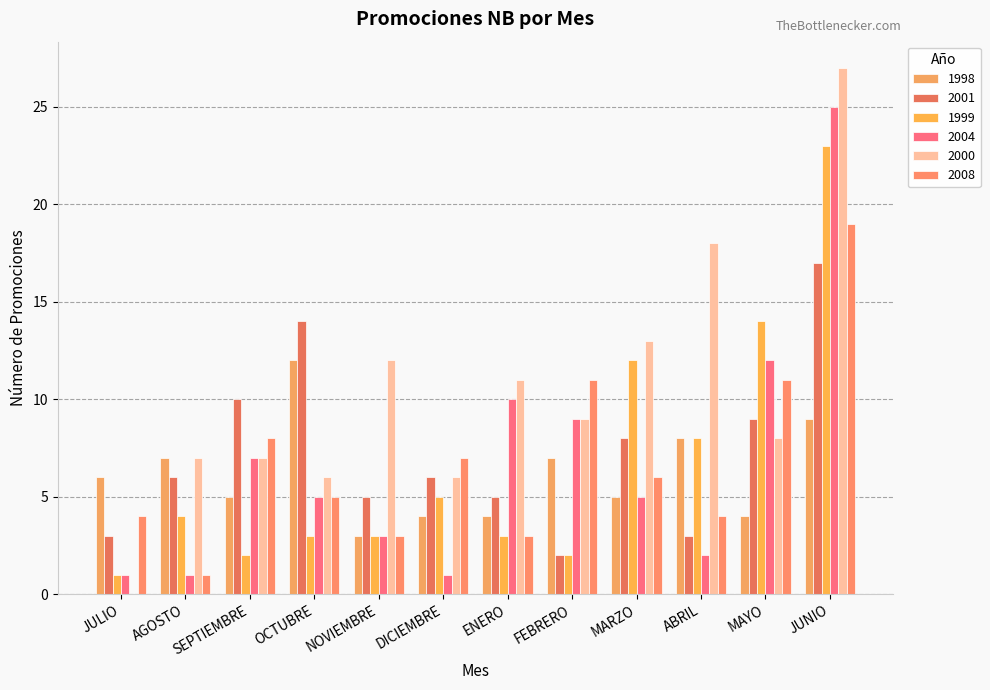

The 2008 series shows 4 at JULIO. True or false?

True